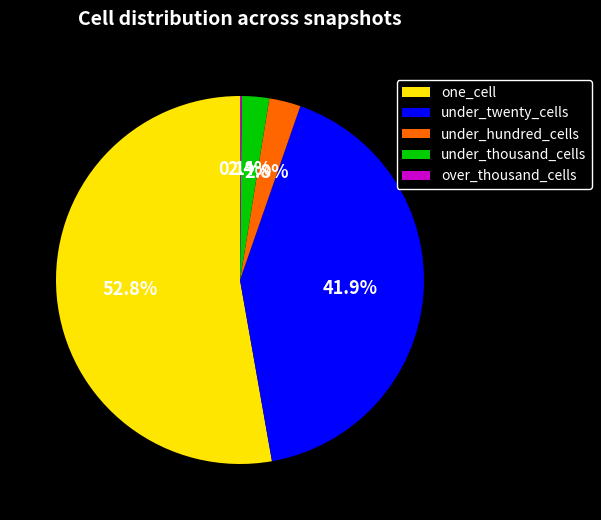

Is one_cell the majority of the pie?

Yes